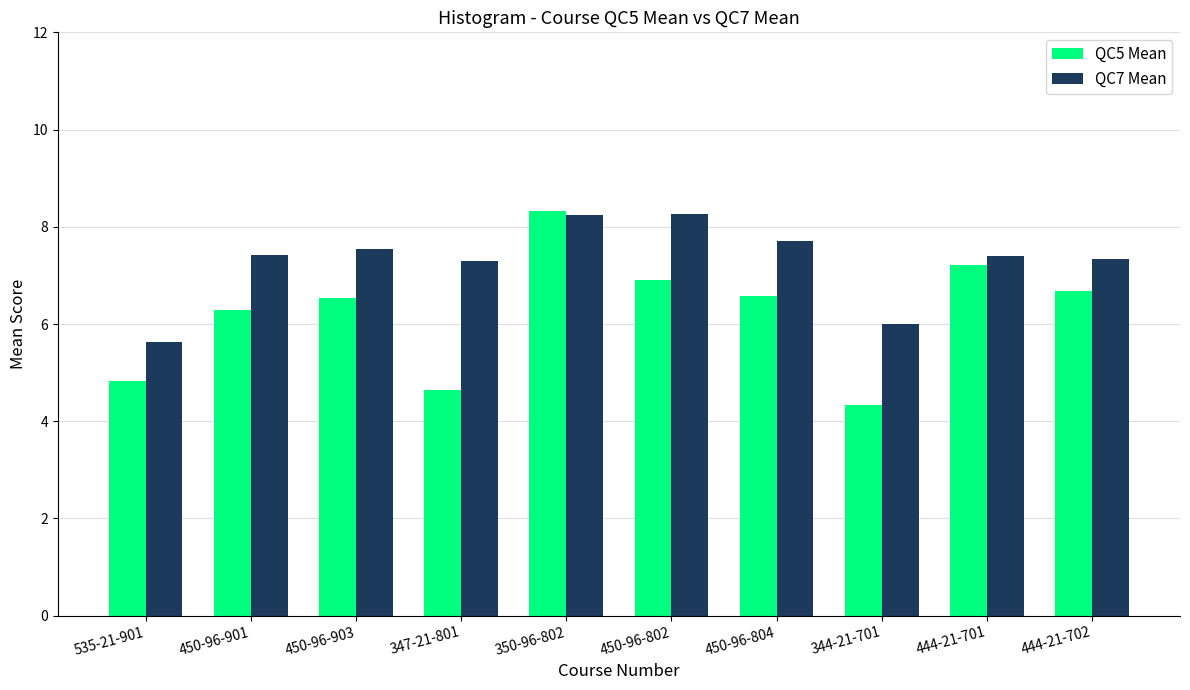

Which category has the lowest value in the QC5 Mean series?

344-21-701